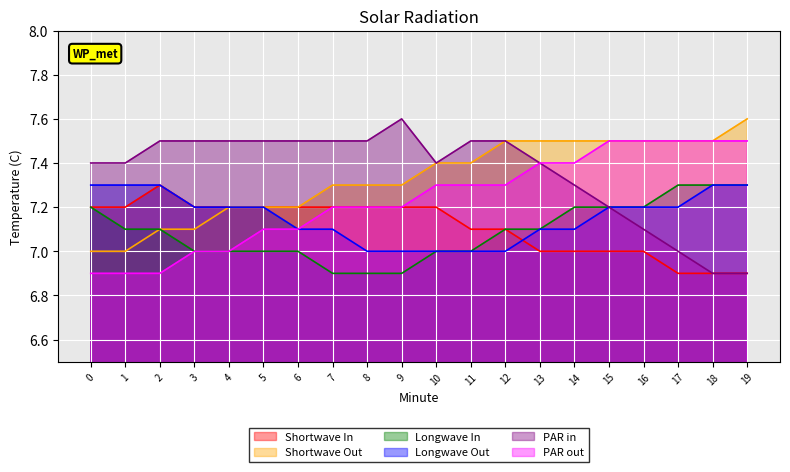

Which series changed the most between 13 and 18?

PAR in